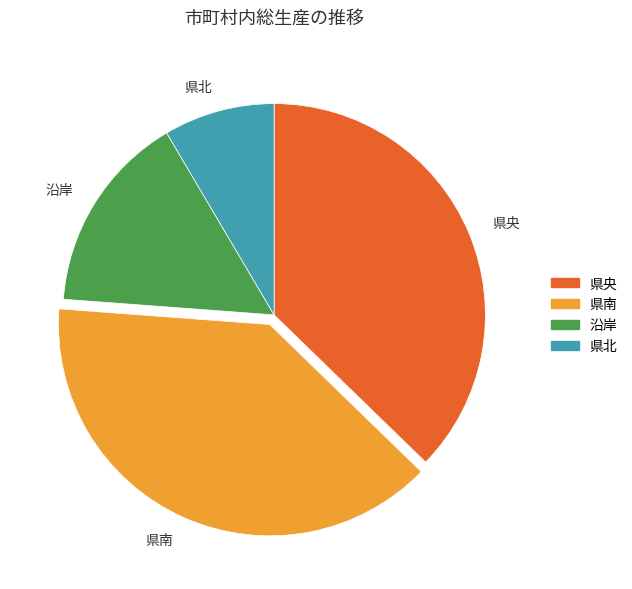

True or false: 沿岸 accounts for 6% of the total.

False